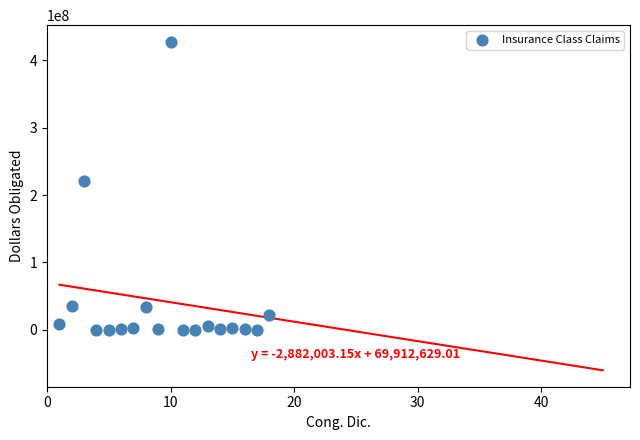

What is the range of X values (max minus min)?

17.0